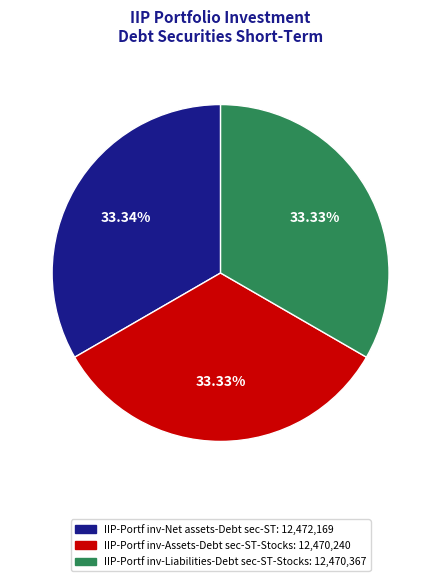

What is the ratio of the value at IIP-Portf inv-Net assets-Debt sec-ST to the value at IIP-Portf inv-Liabilities-Debt sec-ST-Stocks?

1.0